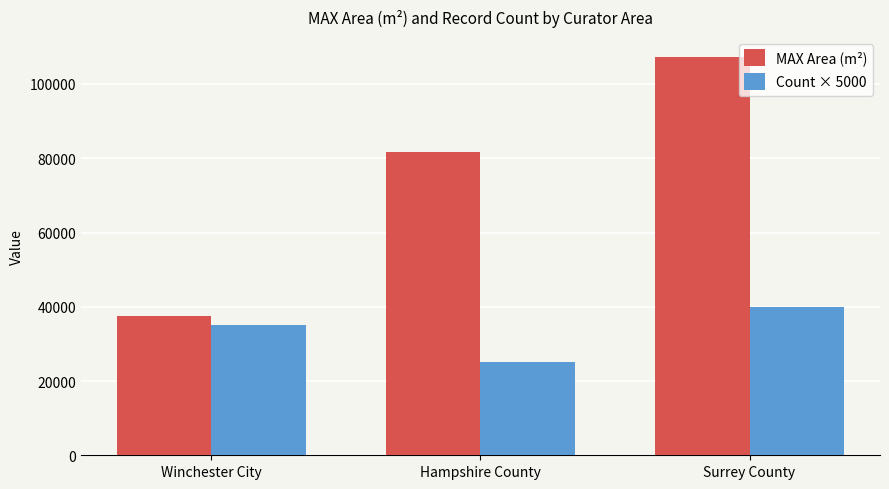

What position from the left is Surrey County?

3